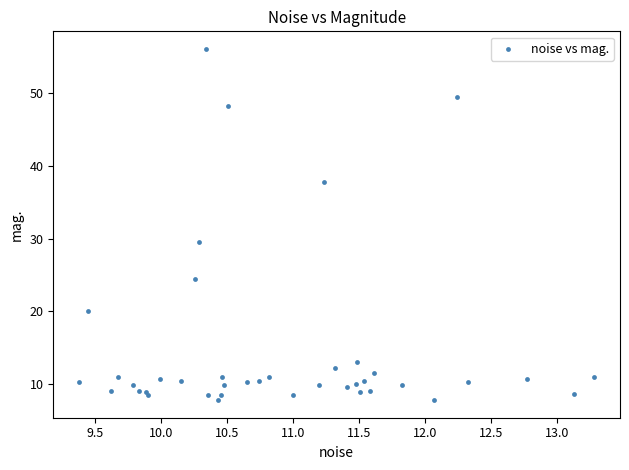

What Y value in the scatter plot is closest to 31?

29.6